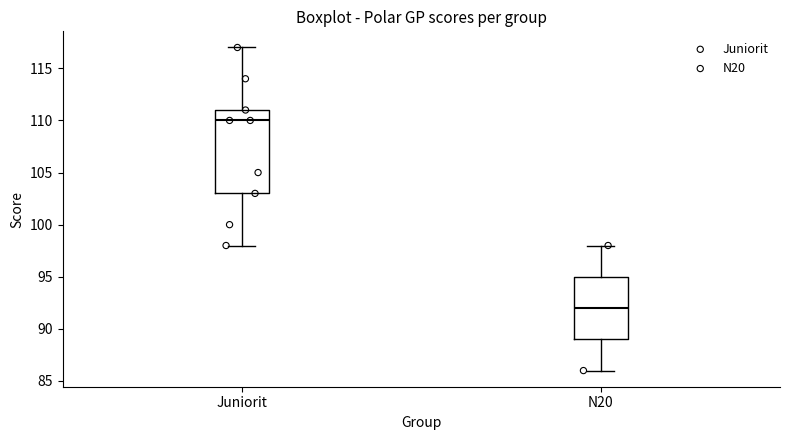

Reading left to right, read every box against the y-axis: the position of its median line, the range the box covers, and the ends of its whiskers. The values are not printed on the chart, so give them approximately, as read against the axis.

Juniorit: median 110, box 103 to 111, whiskers 98 to 117
N20: median 92, box 89 to 95, whiskers 86 to 98